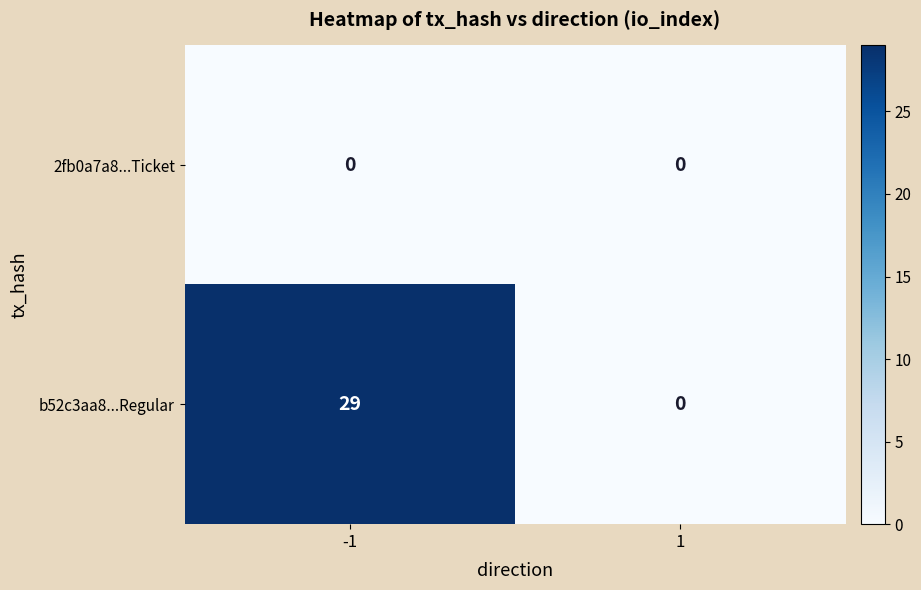

Which series has the widest spread of values?

b52c3aa8...Regular